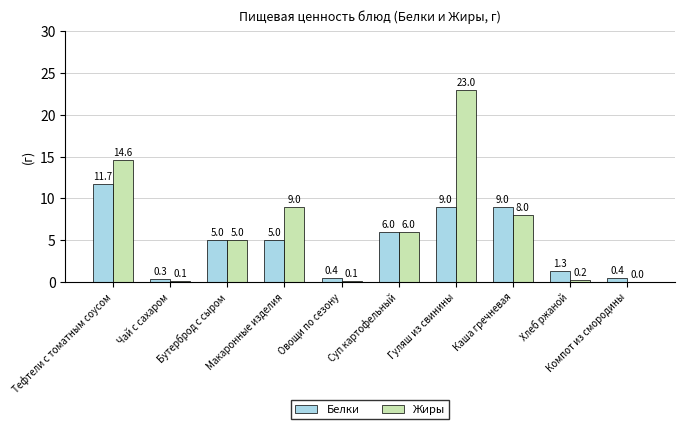

What is the sum of all Жиры values?

66.0